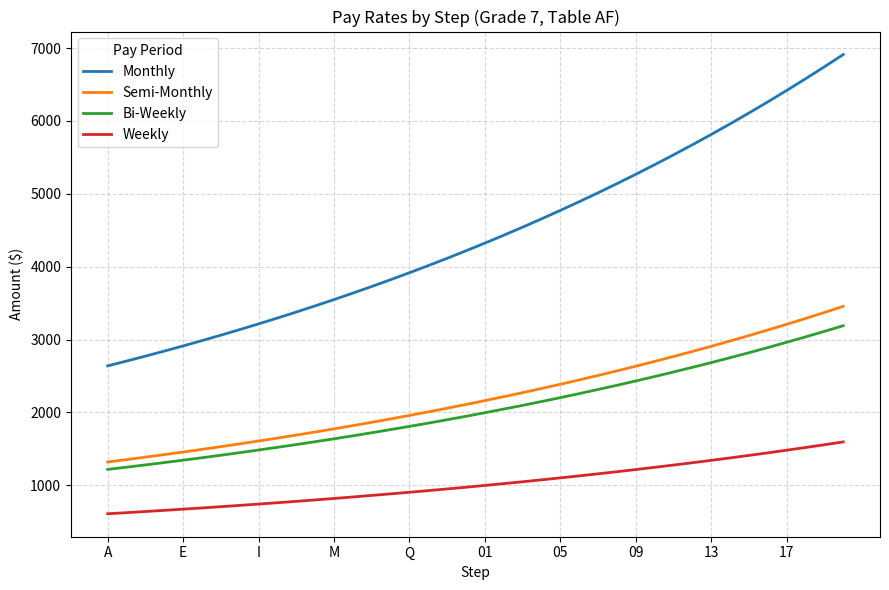

Which series has the widest spread of values?

Monthly